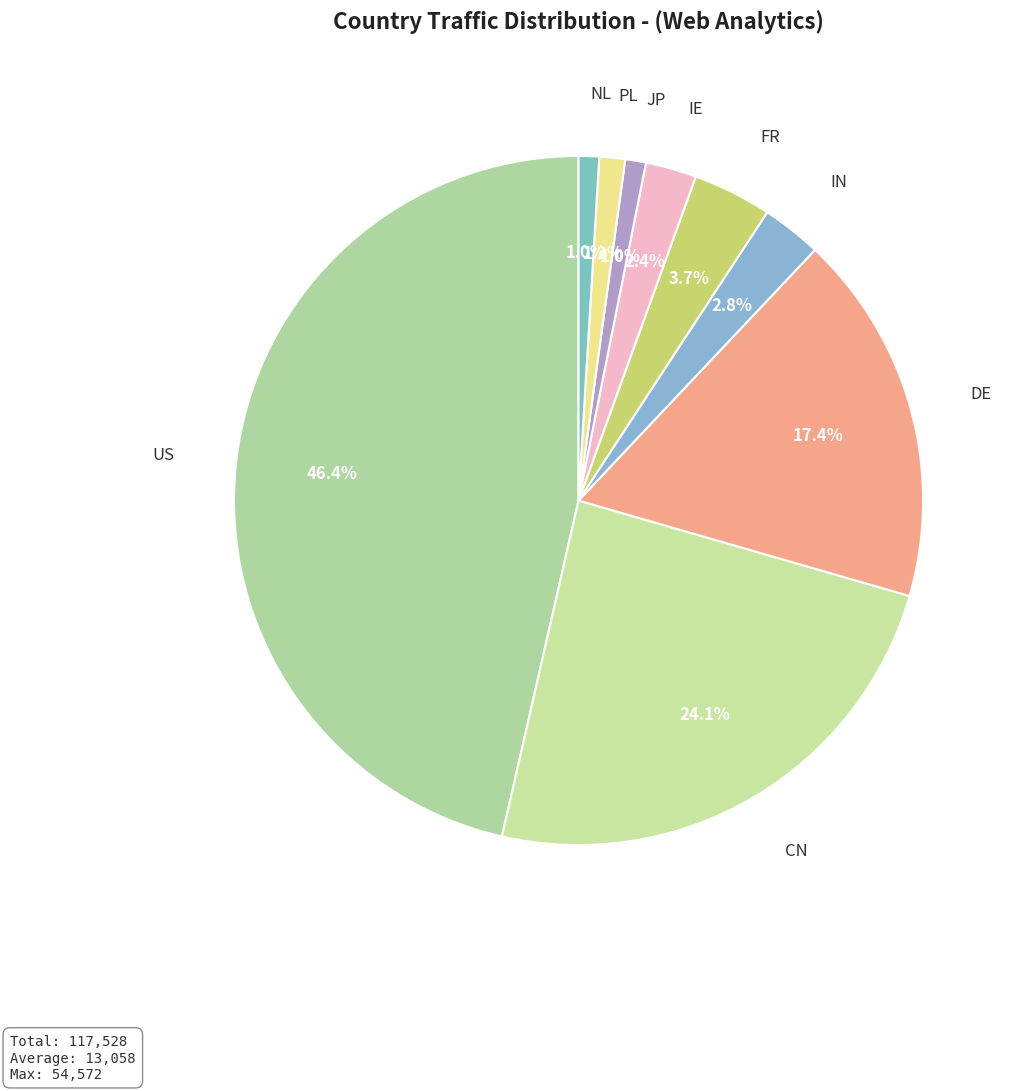

Which slice is the largest?

US